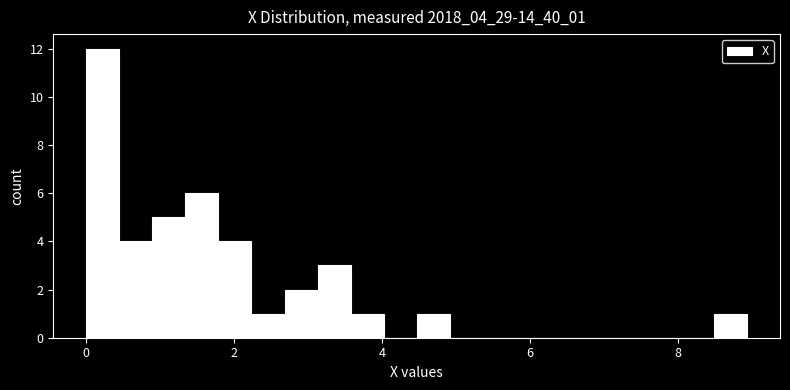

Around what value on the x-axis is the tallest bar? Give the approximate position of its centre, as read against the axis.

0.2